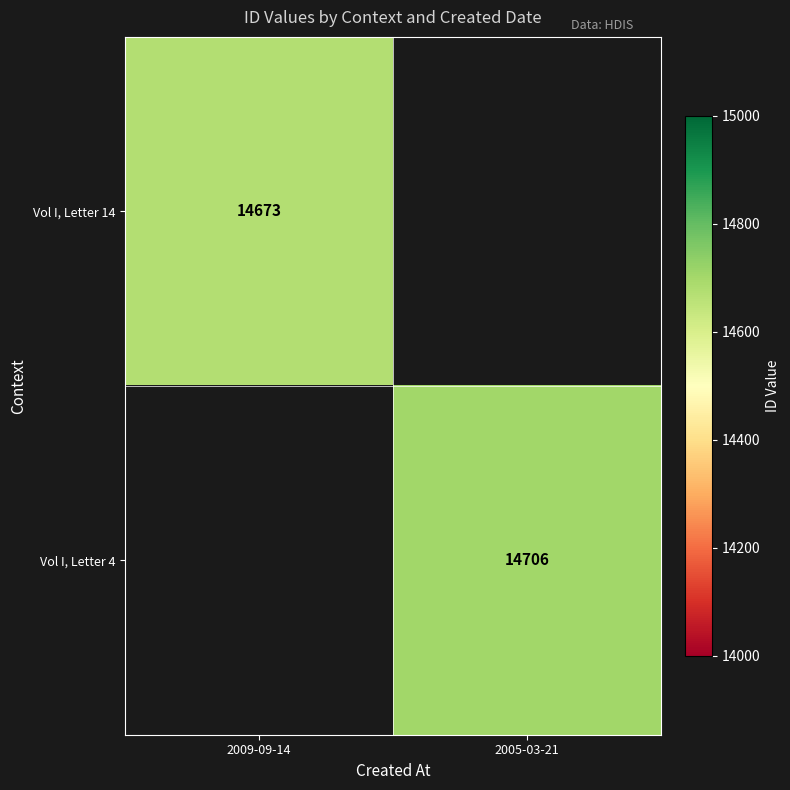

The value of Vol I, Letter 14 at 2009-09-14 is 25436. True or false?

False